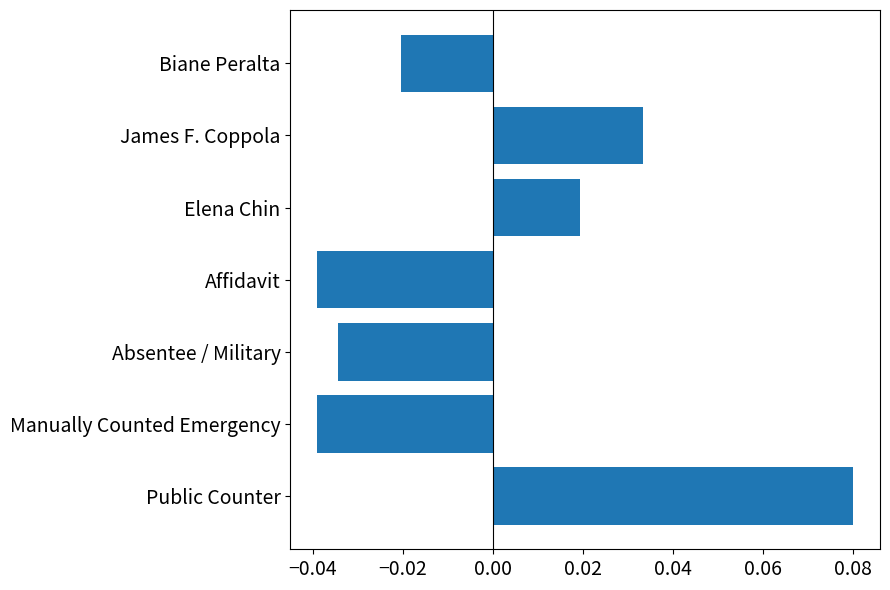

The value at Affidavit is -0.1. True or false?

False